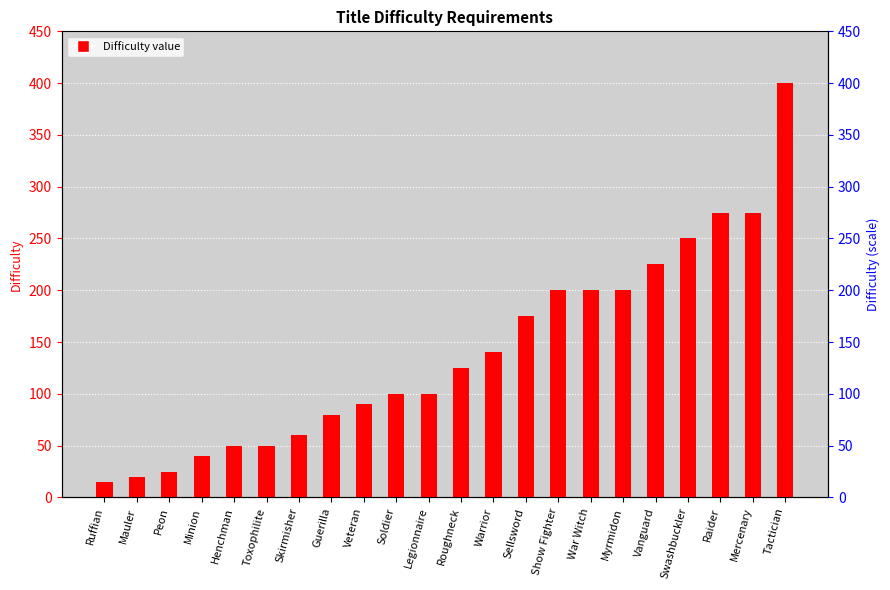

True or false: the data shows 130 at Raider.

False